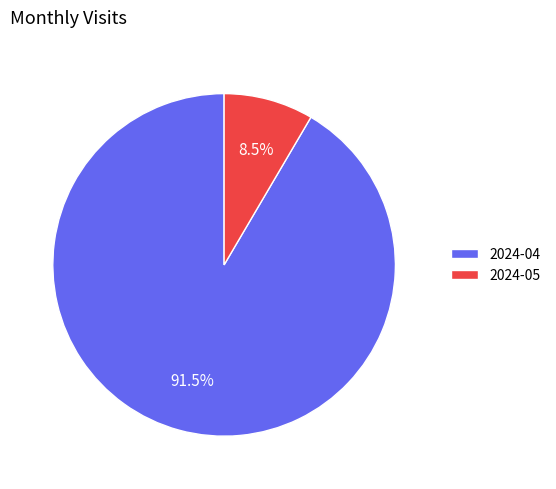

How much of the chart is everything except 2024-04?

8.5%